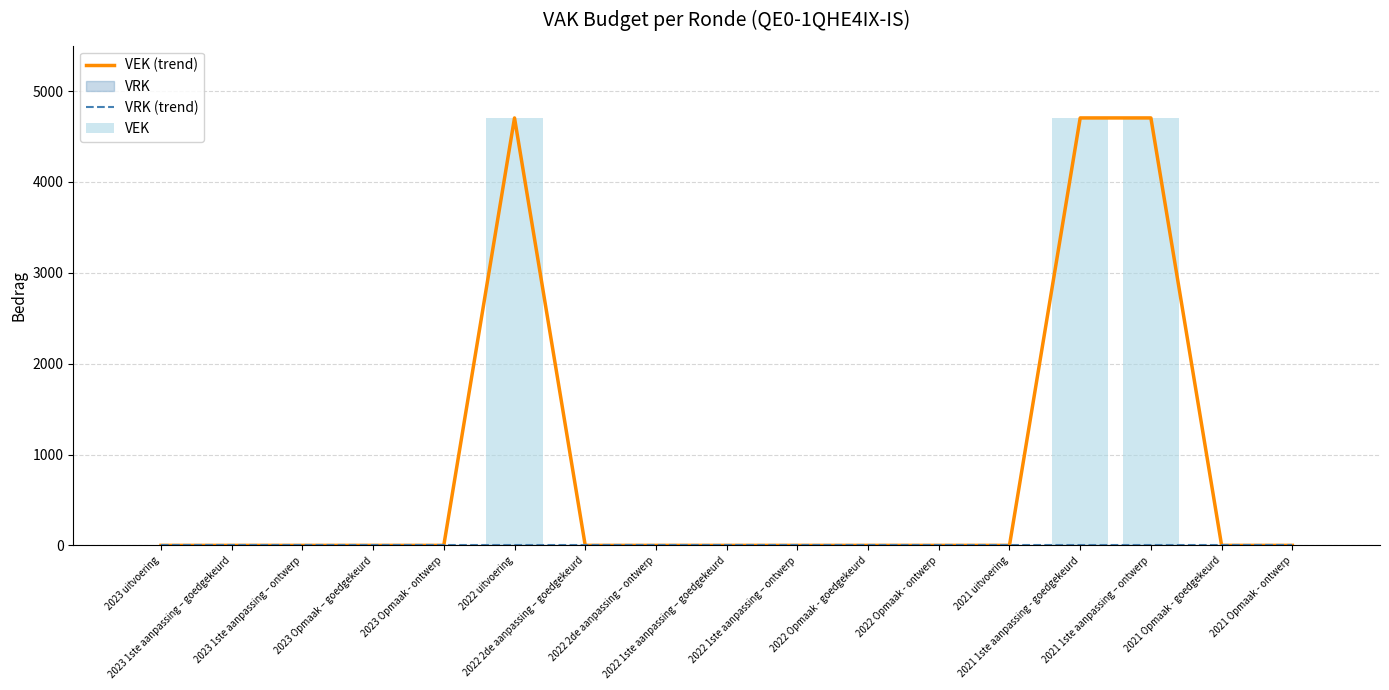

Is it true that VEK (trend) equals 0 at 2022 1ste aanpassing – goedgekeurd?

True